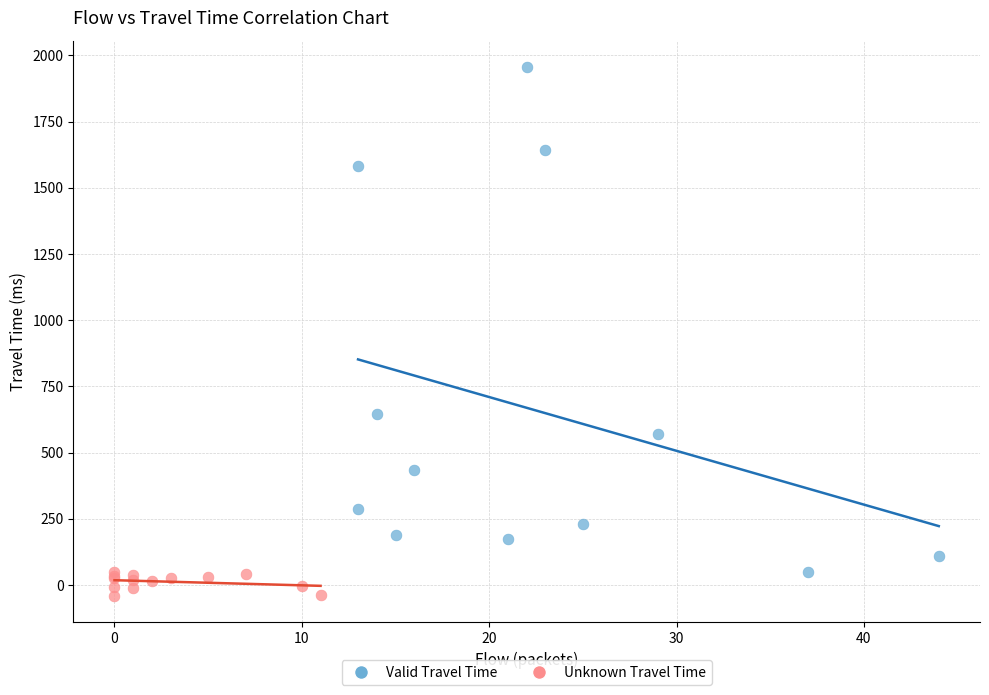

Which series reaches the maximum Y coordinate?

Valid Travel Time